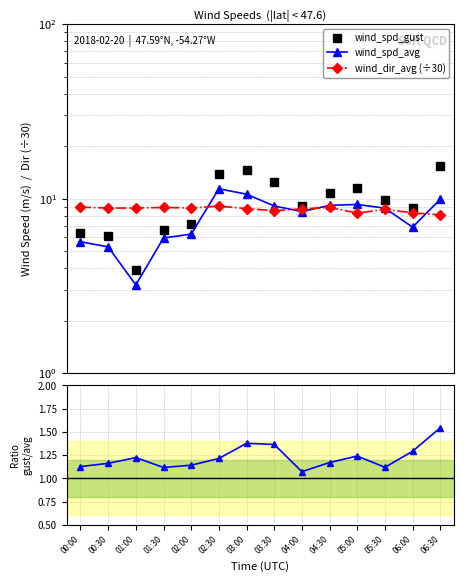

True or false: wind_spd_gust and wind_dir_avg (÷30) intersect in this chart.

True